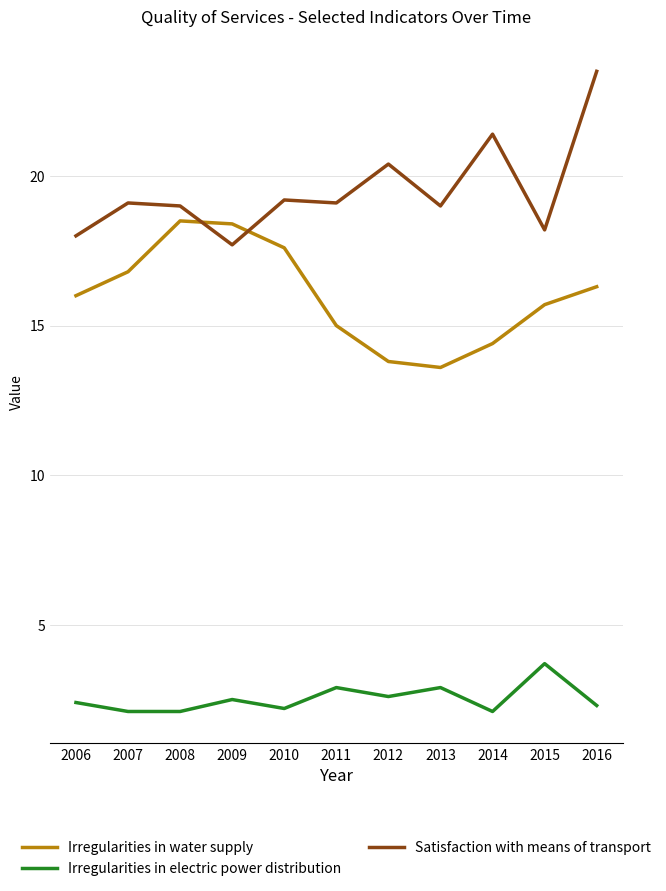

Which series changed the most between 2007 and 2012?

Irregularities in water supply